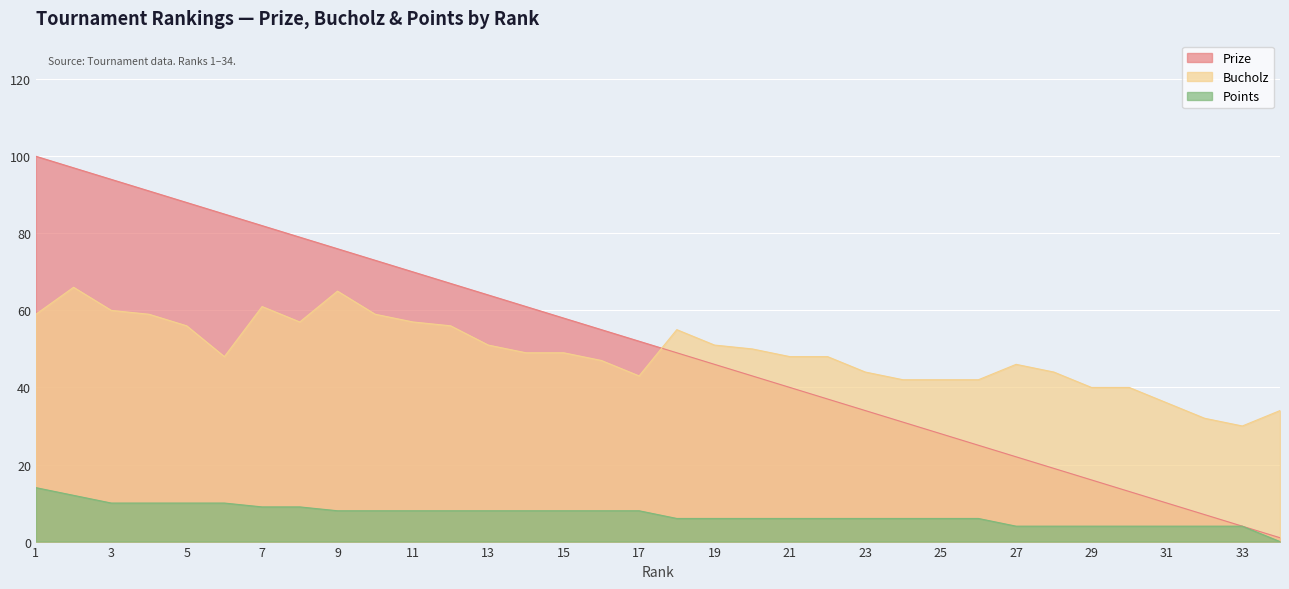

What is the value of the Bucholz point at the 14th from the left?

49